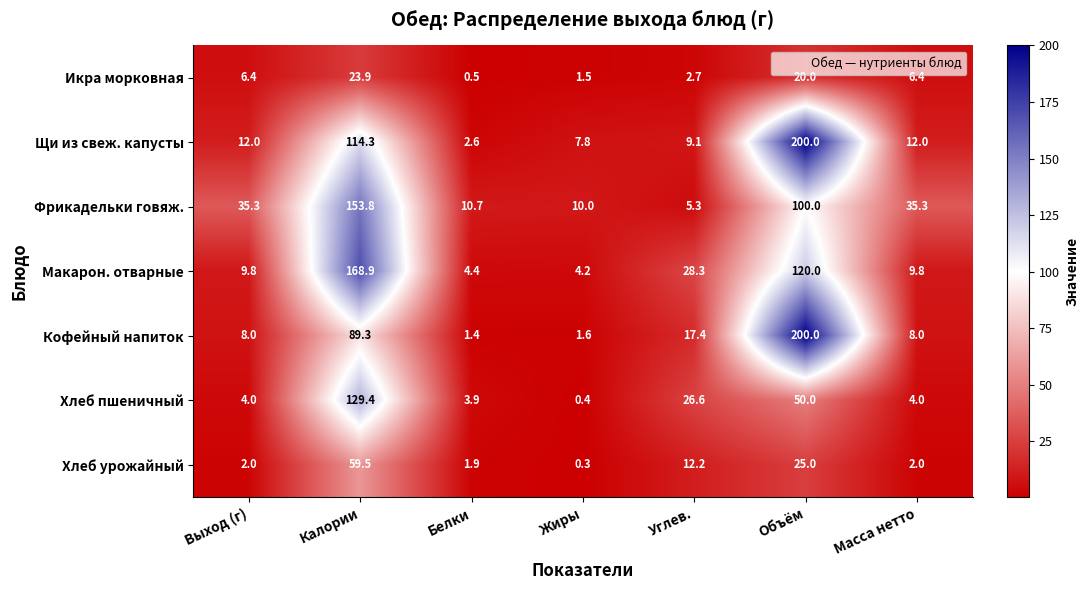

Which label corresponds to the smallest value in the chart?

Жиры